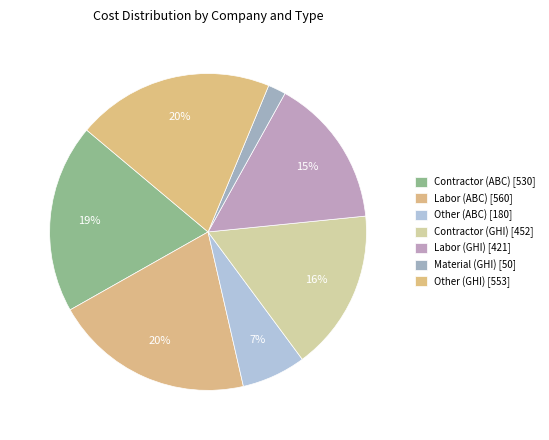

How much of the chart is everything except Other (ABC)?

93.4%